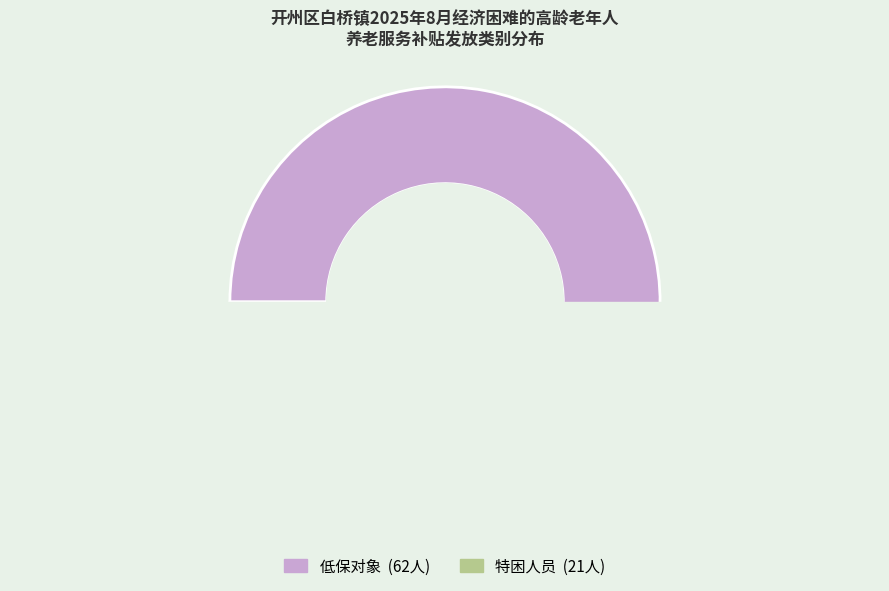

How many slices are in this pie chart?

2